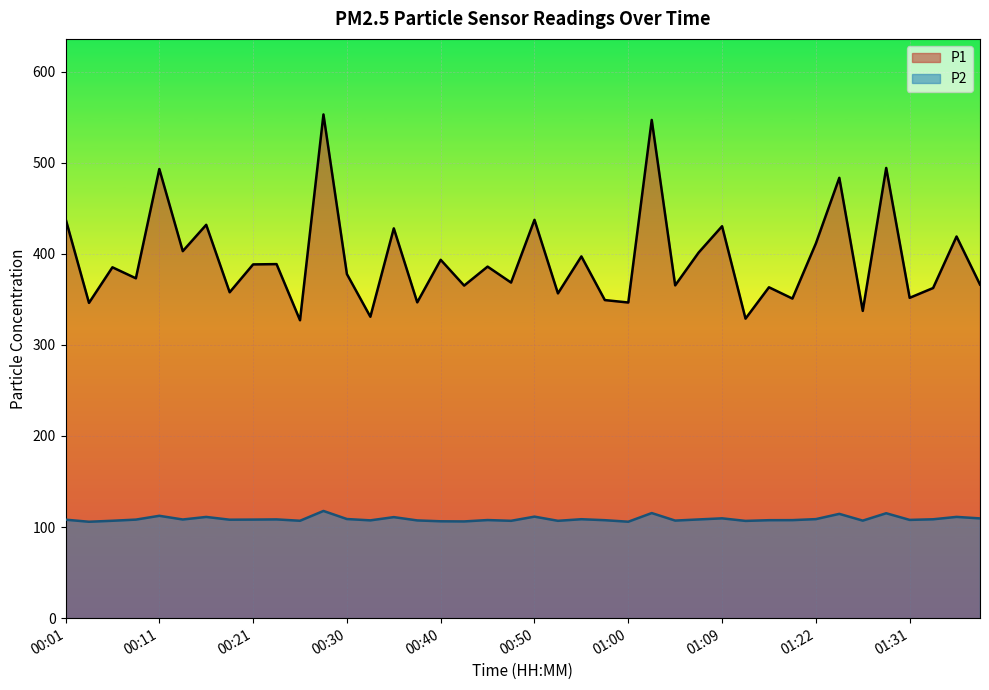

Is it true that P1 equals 148.0 at 15?

False